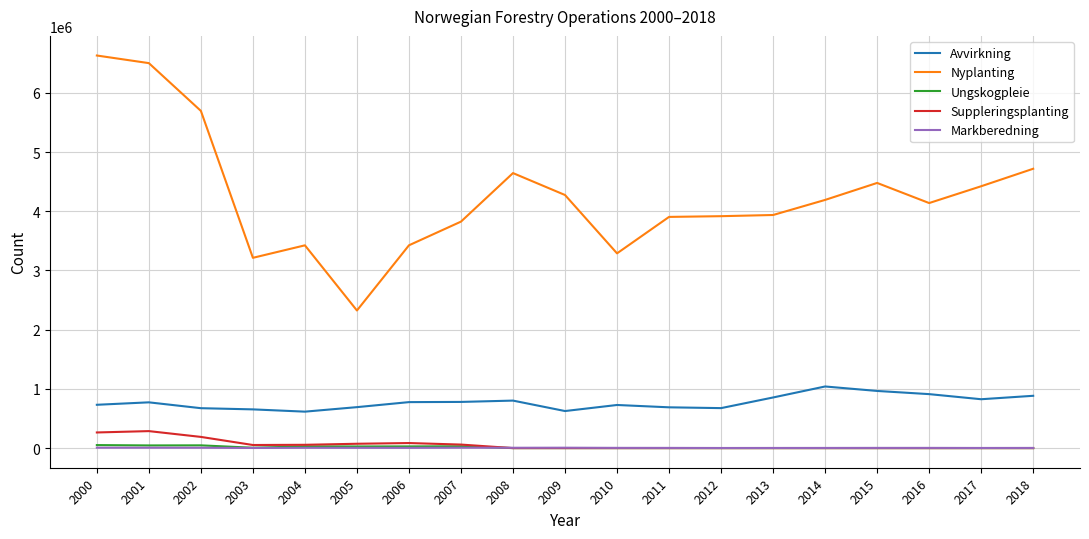

True or false: Suppleringsplanting and Nyplanting cross at least once.

False